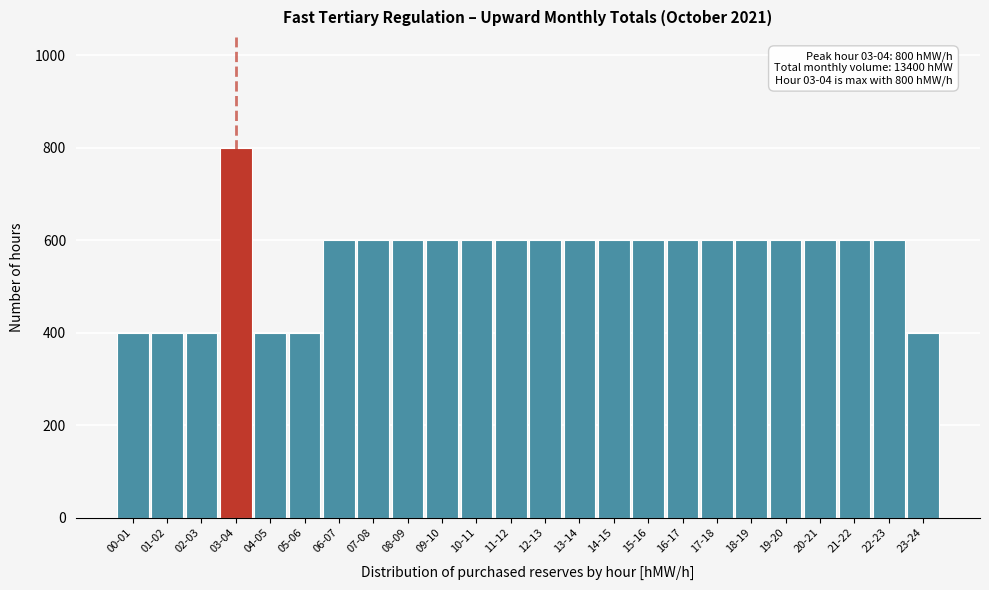

Reading right to left, transcribe all the data shown in this chart.

400	600	600	600	600	600	600	600	600	600	600	600	600	600	600	600	600	600	400	400	800	400	400	400